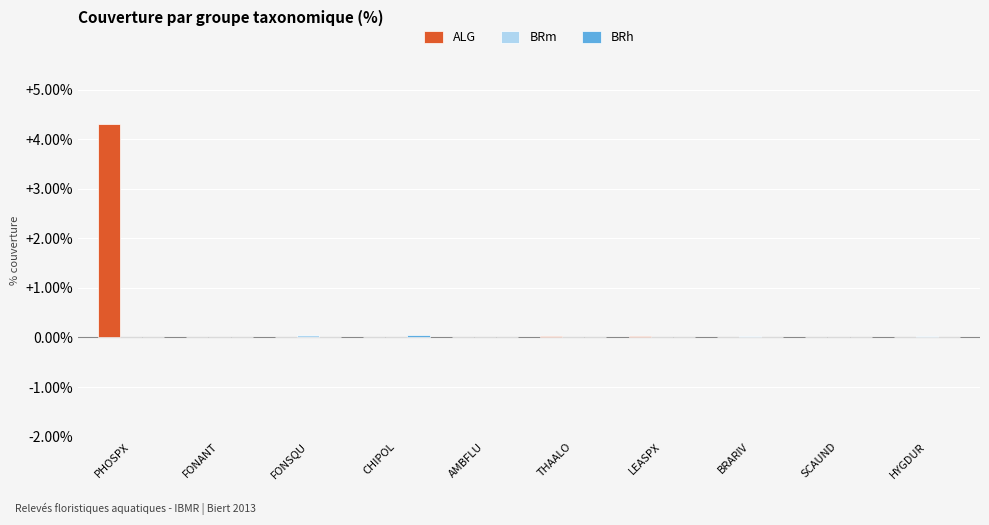

Between PHOSPX and HYGDUR, which series saw the biggest shift?

ALG